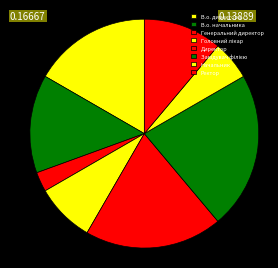

Does В.о. начальника represent more than half of the total?

No